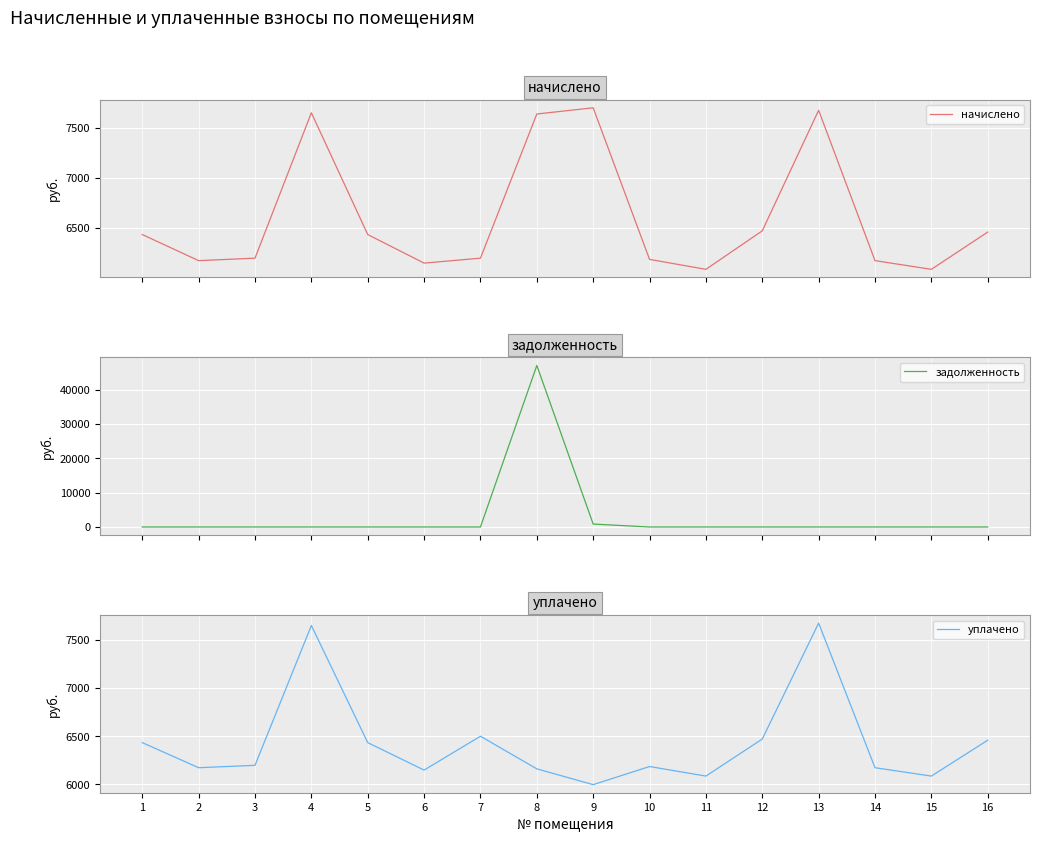

How many interior local valleys does the уплачено series have?

5